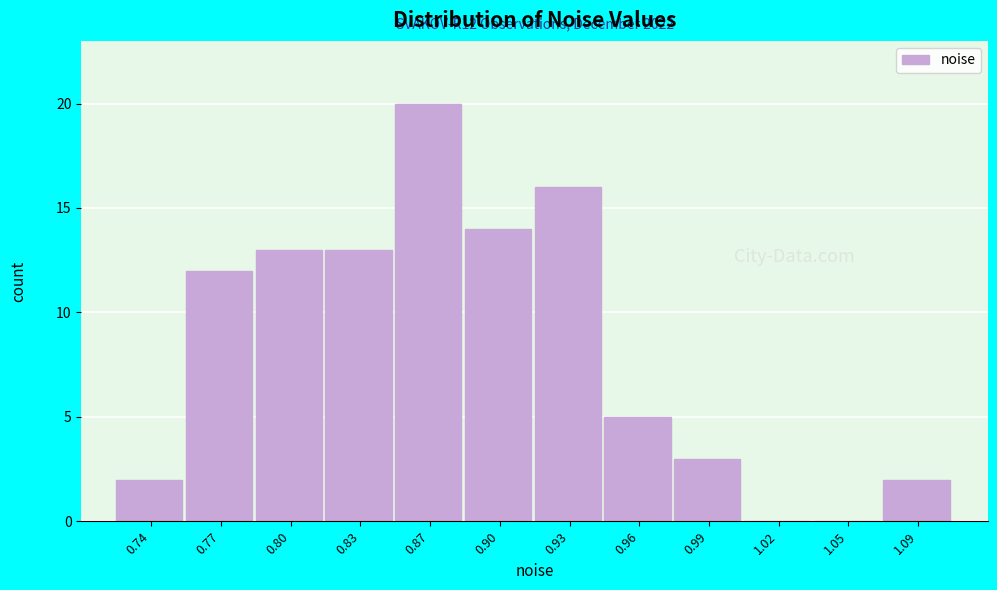

Reading left to right, extract all data points from this chart.

0.74=2	0.77=12	0.80=13	0.83=13	0.87=20	0.90=14	0.93=16	0.96=5	0.99=3	1.02=0	1.05=0	1.09=2